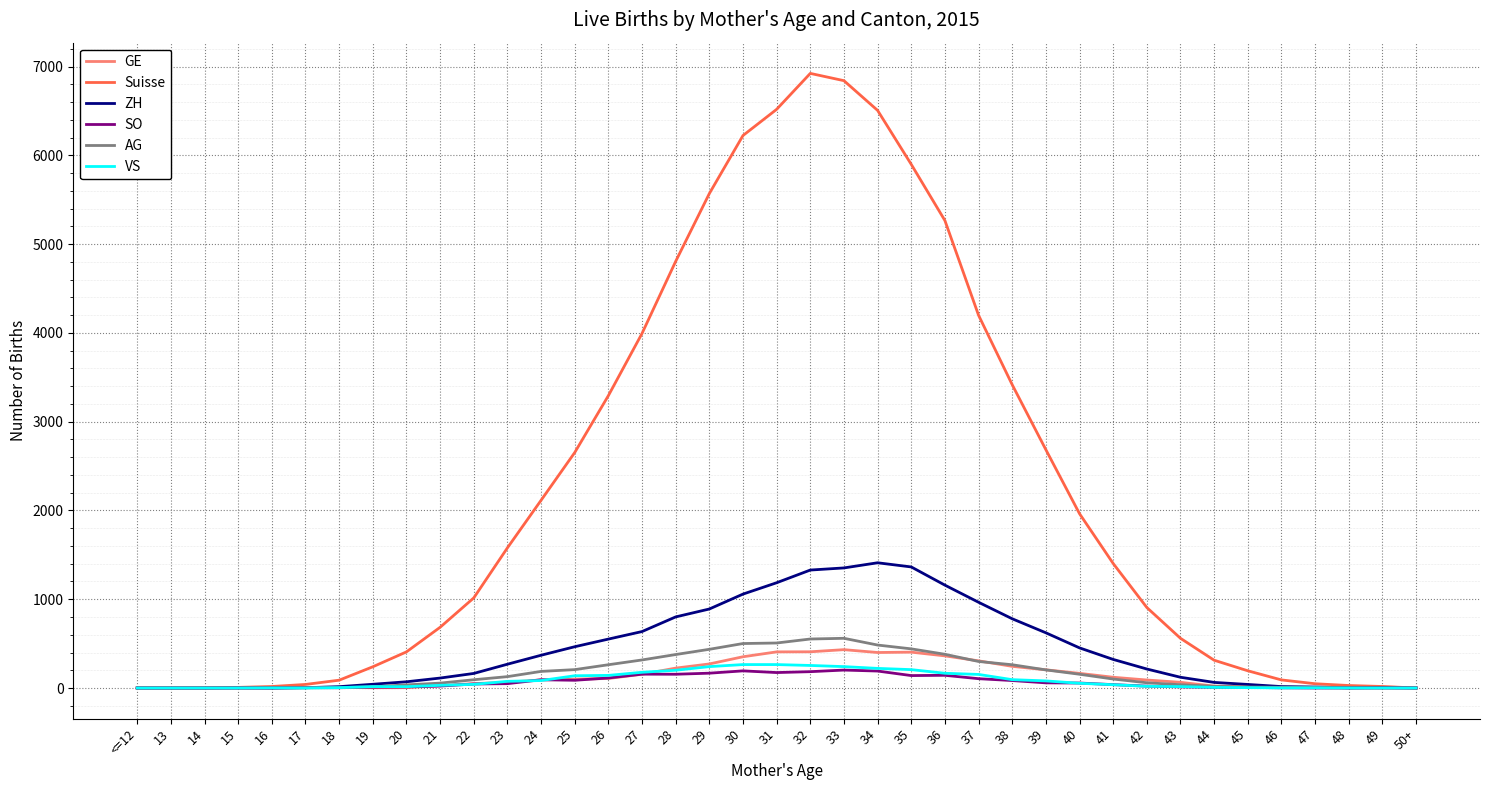

Which series has the widest spread of values?

Suisse